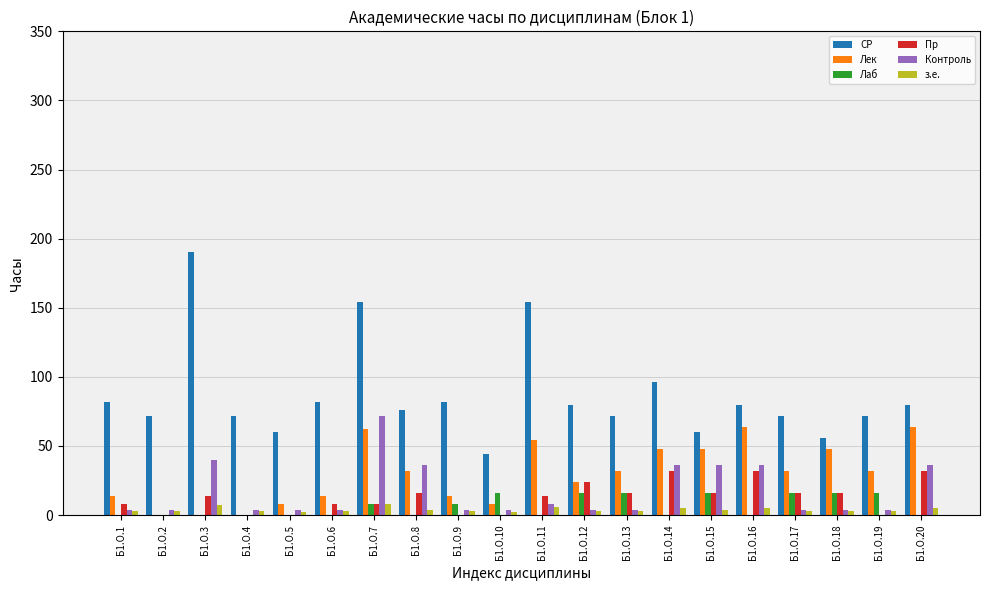

What is the sum of all з.е. values?

78